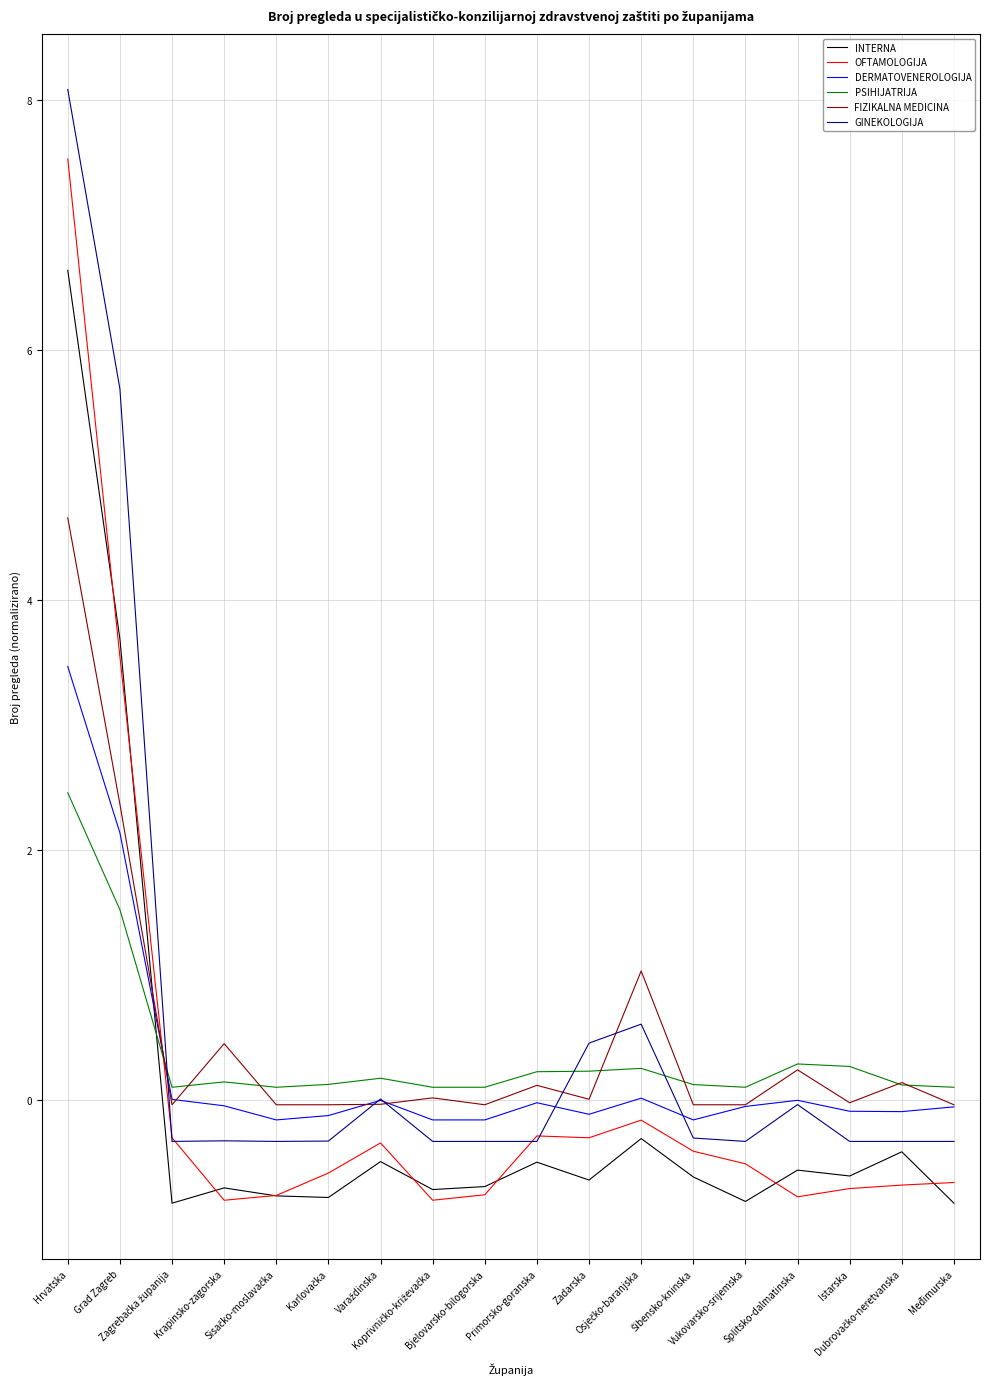

Which series has the largest range (max minus min)?

GINEKOLOGIJA